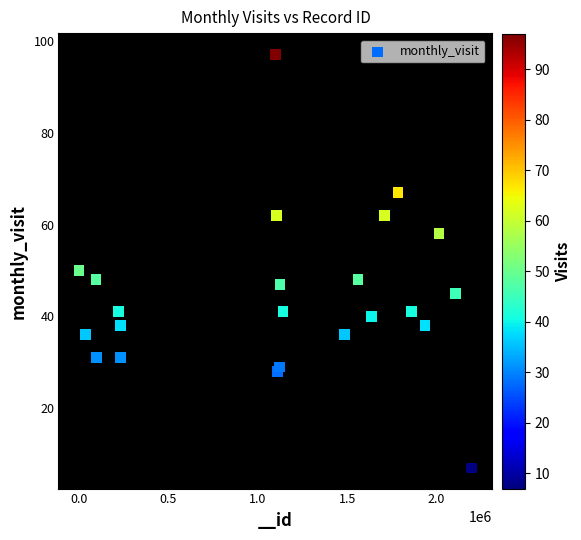

What Y value in the scatter plot is closest to 52?

50